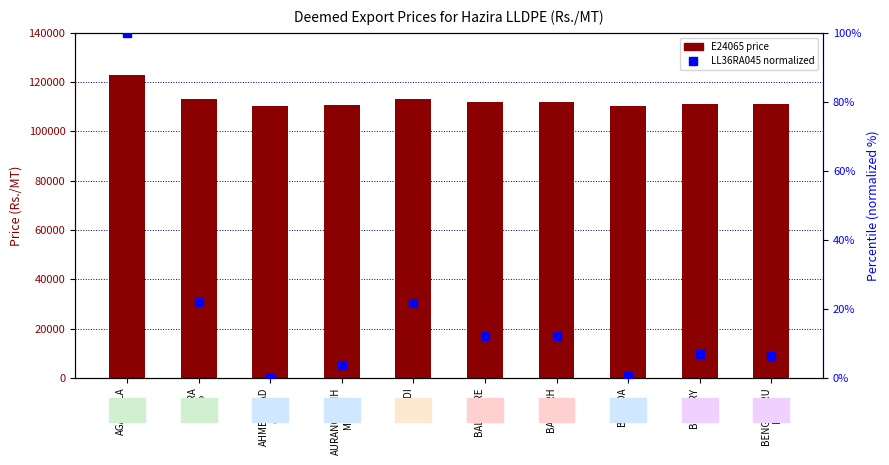

At which category does the chart reach its peak across all series?

AGARTALA
TR